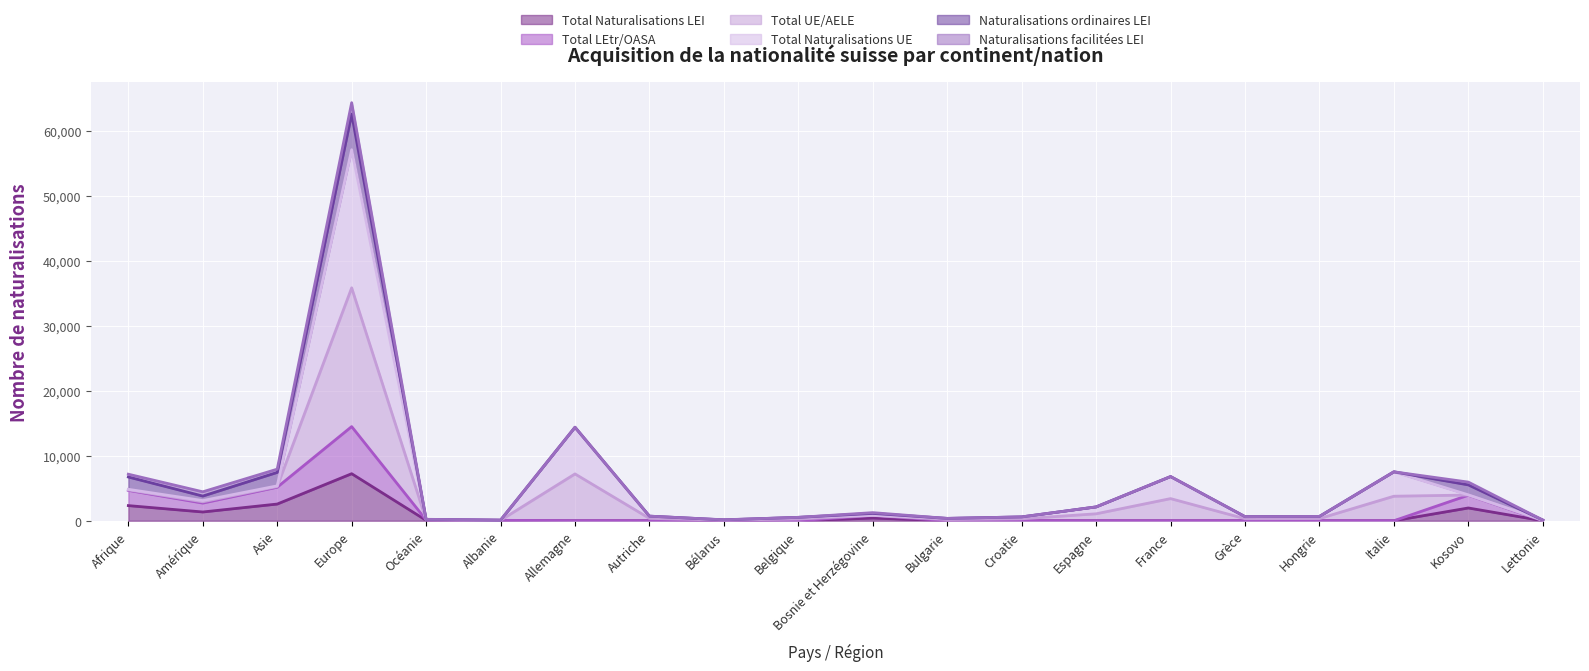

What are all the series names shown in the legend?

Total Naturalisations LEI, Total LEtr/OASA, Total UE/AELE, Total Naturalisations UE, Naturalisations ordinaires LEI, Naturalisations facilitées LEI